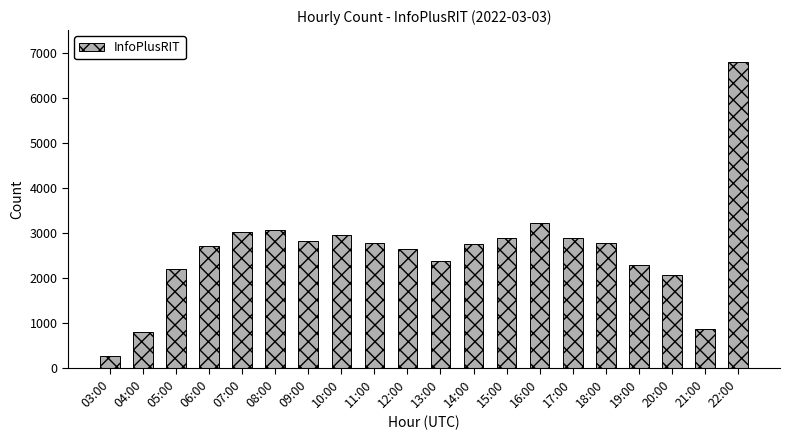

What is the difference between the maximum and second lowest values?

6008